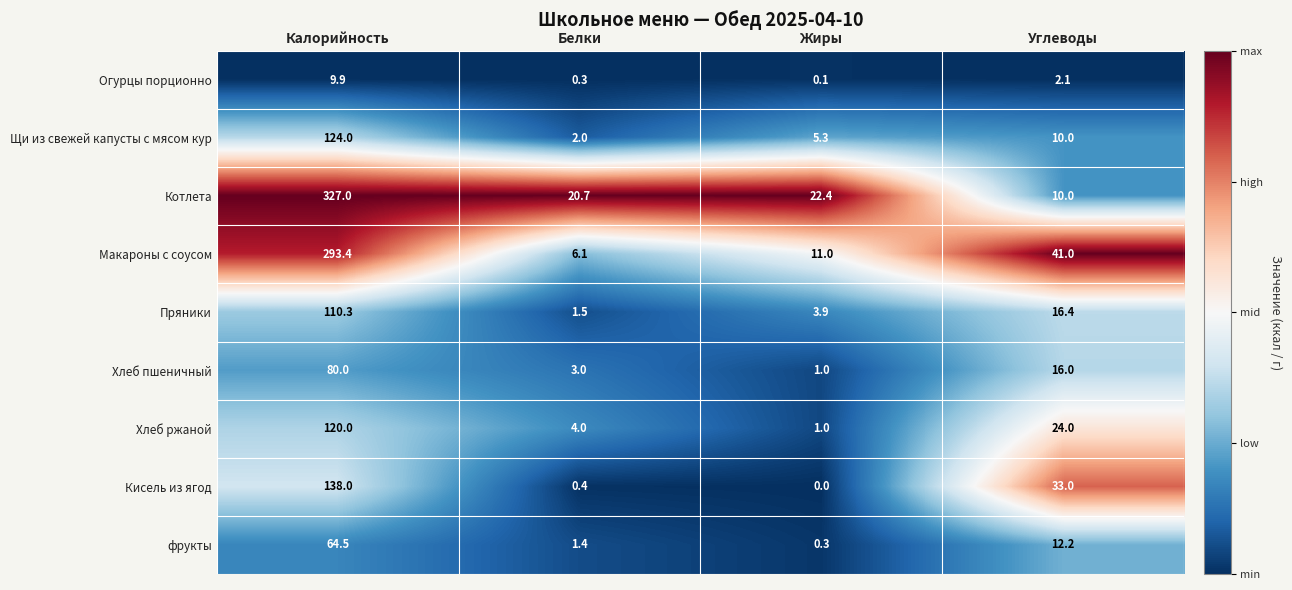

Which series has the largest range (max minus min)?

Котлета